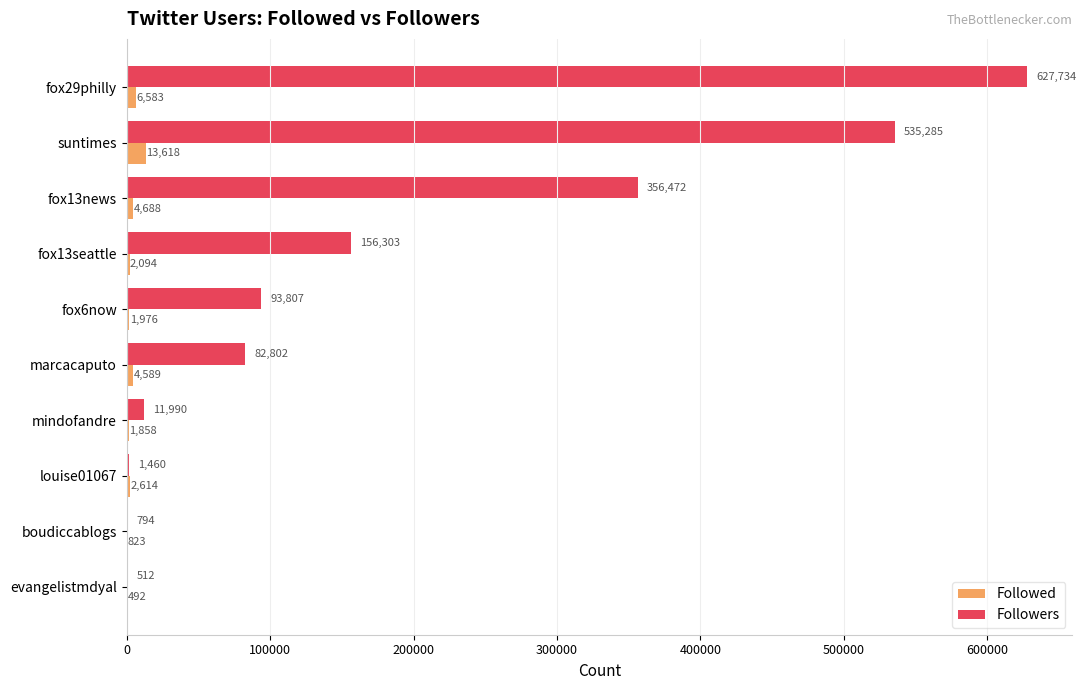

Which series has the largest total across all categories?

Followers